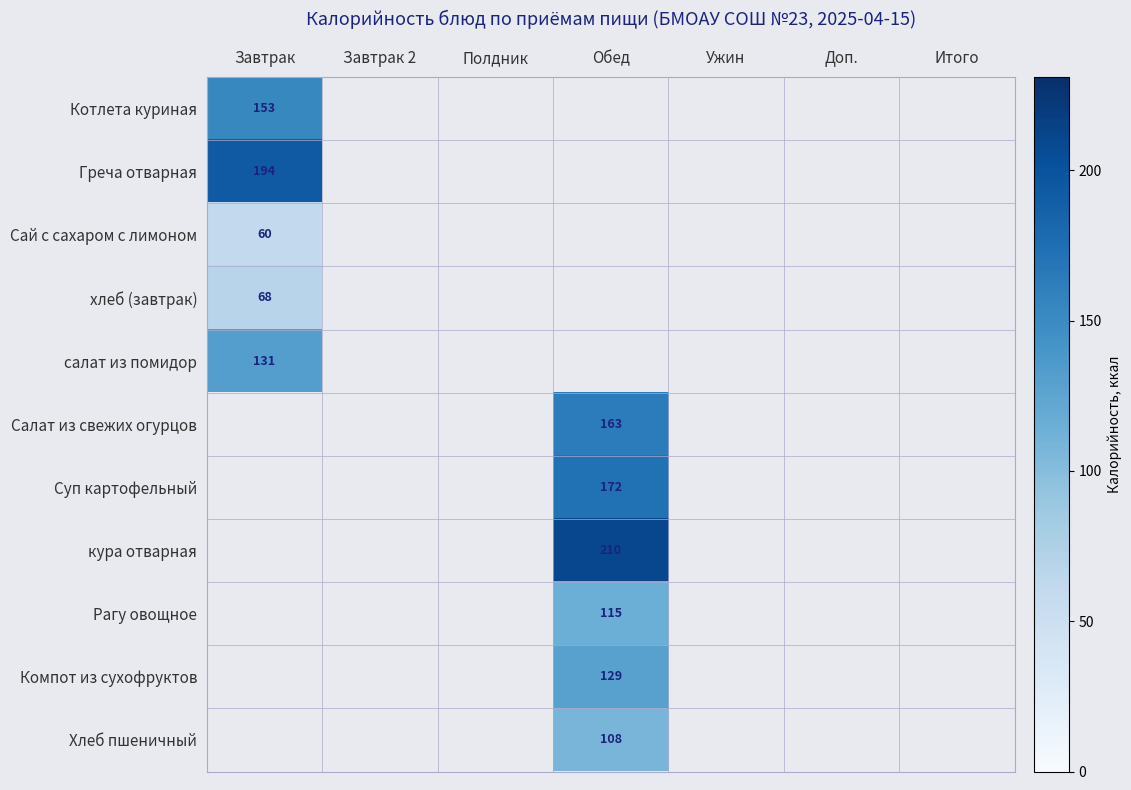

The value of Сай с сахаром с лимоном at Завтрак is 80. True or false?

False